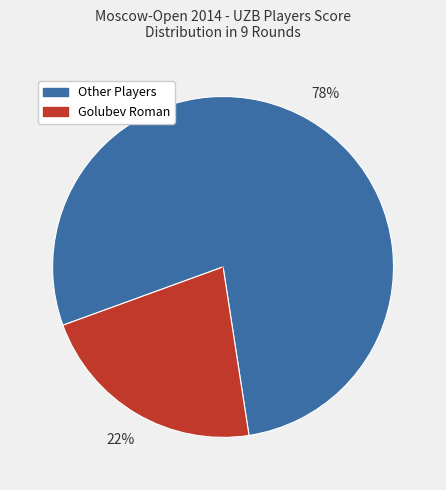

Does any single category account for the majority?

Yes